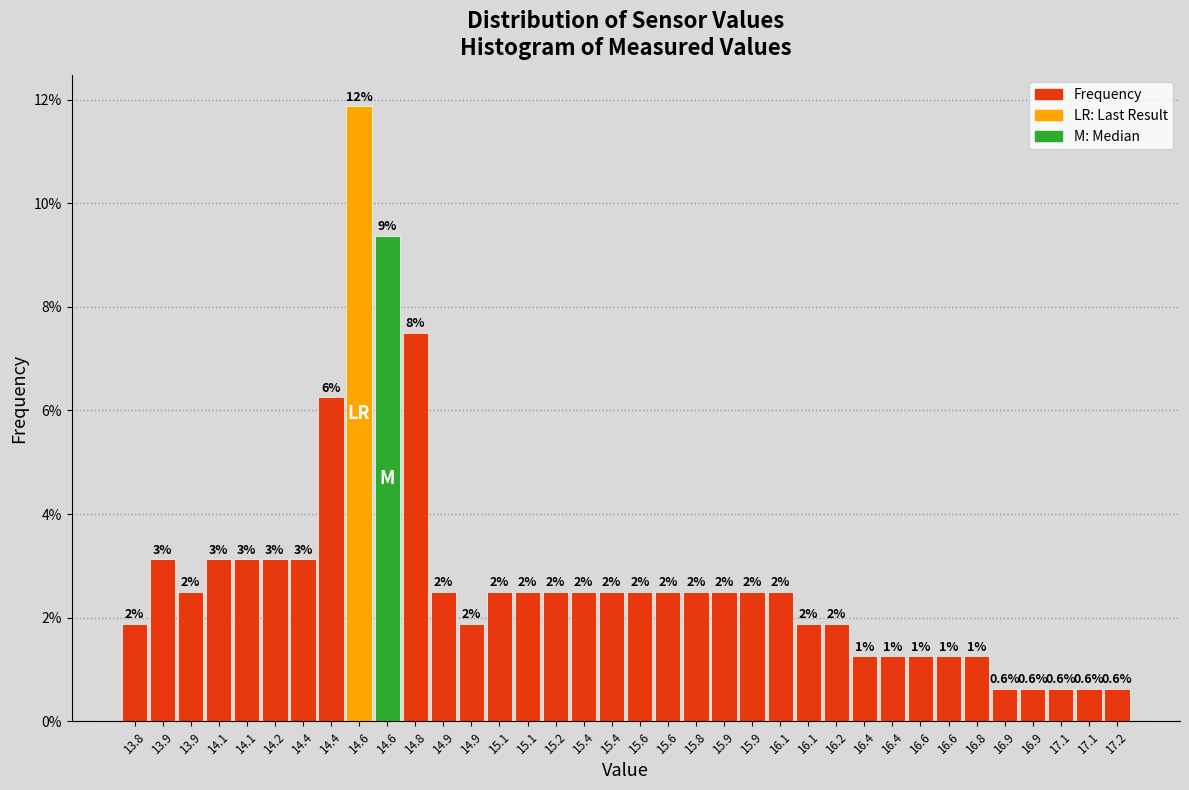

How many bars are there in total?

36